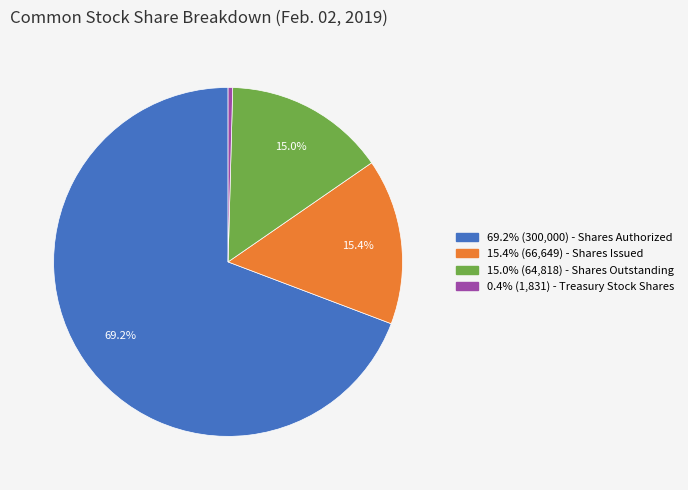

Does any single category account for the majority?

Yes